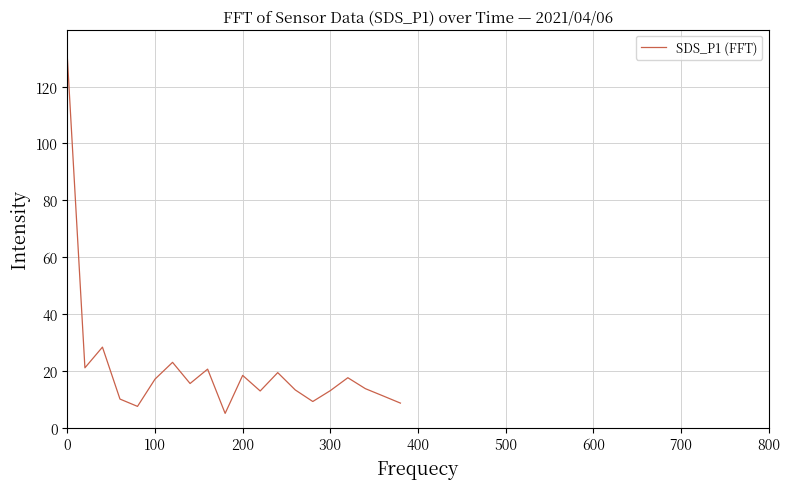

What is the greatest value displayed?

130.0